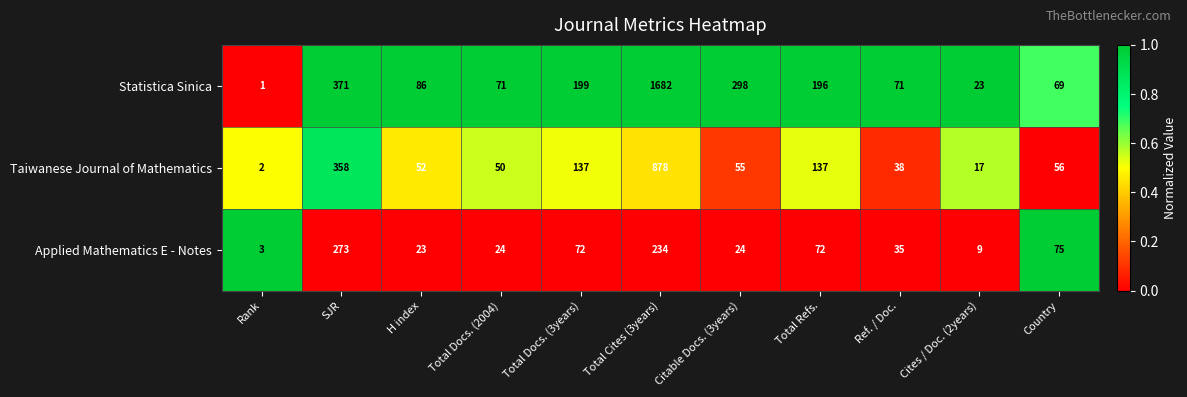

Which series has the largest range (max minus min)?

Statistica Sinica